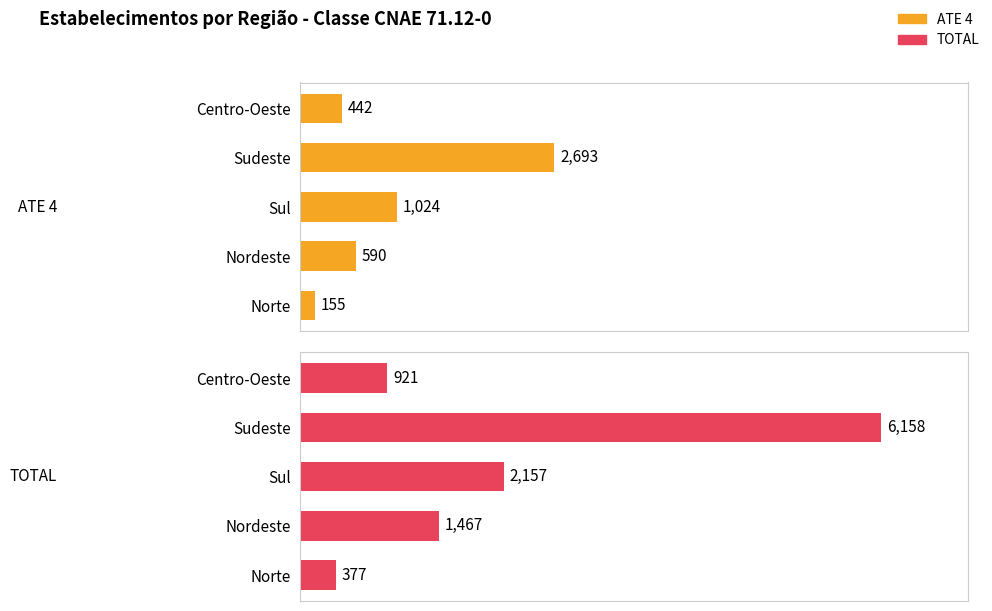

What is the sum of all ATE 4 values?

4904